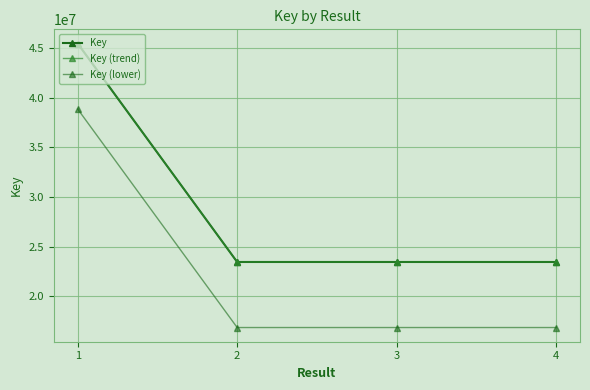

How many interior local valleys does the Key (lower) series have?

1